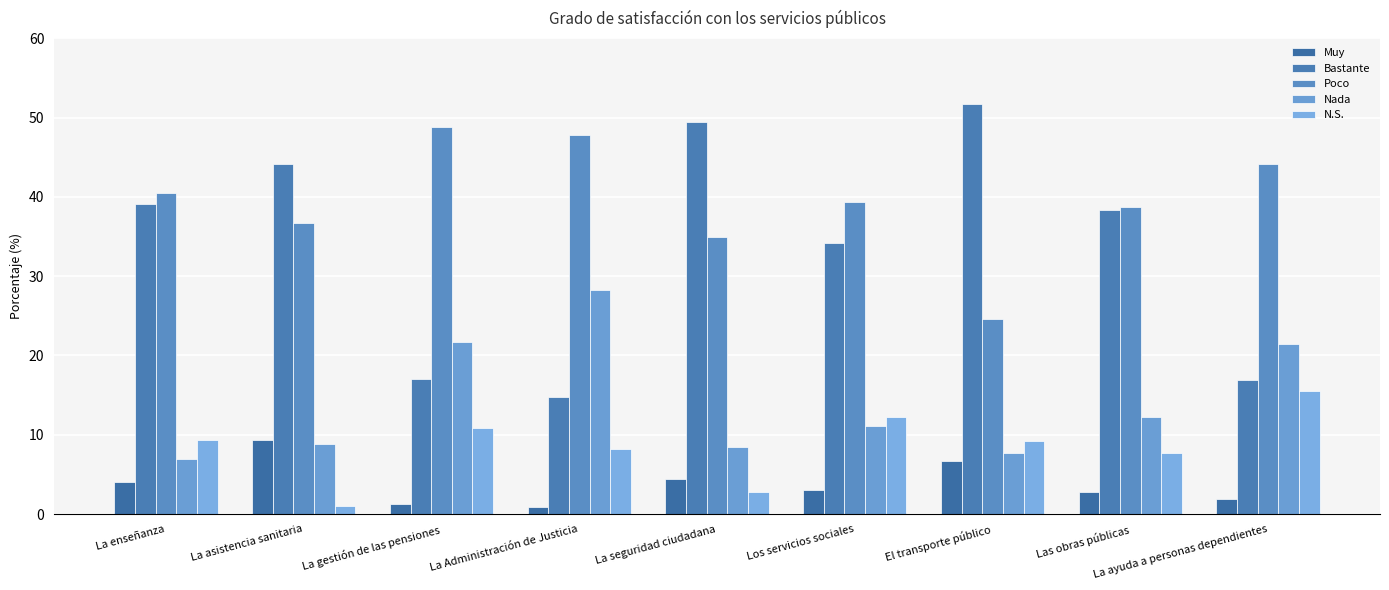

What is the label of the 8th bar from the left?

Las obras públicas